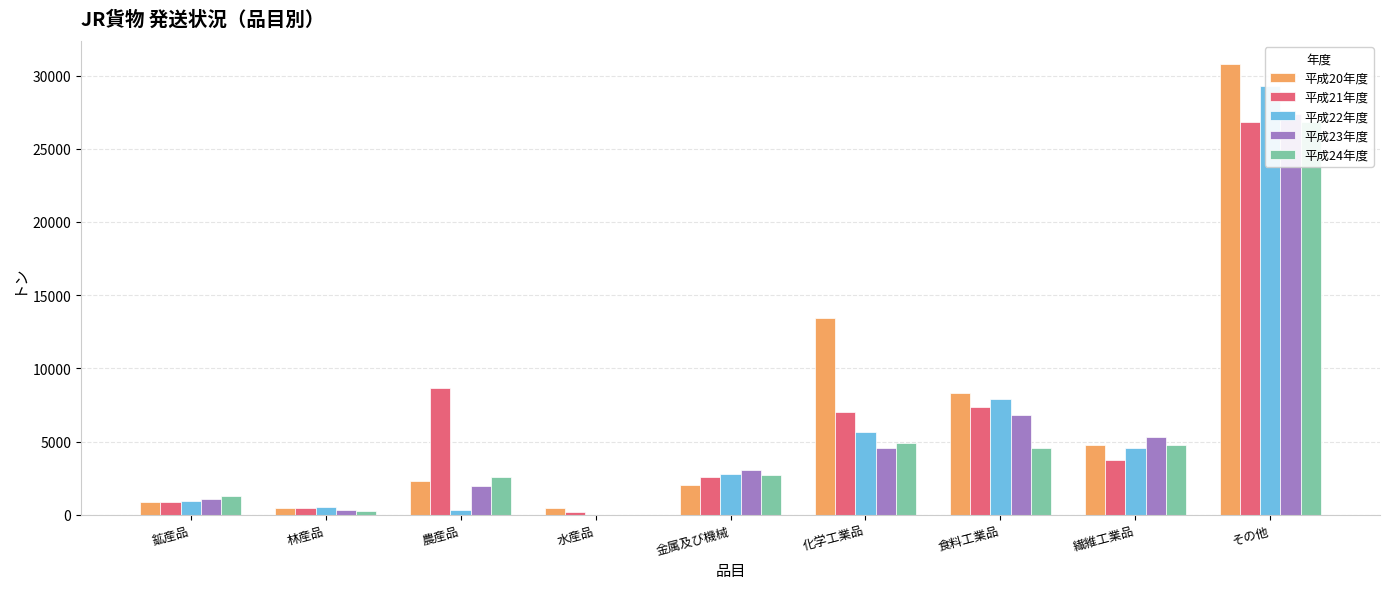

What is the difference between the maximum and minimum values in the 平成21年度 series?

26604